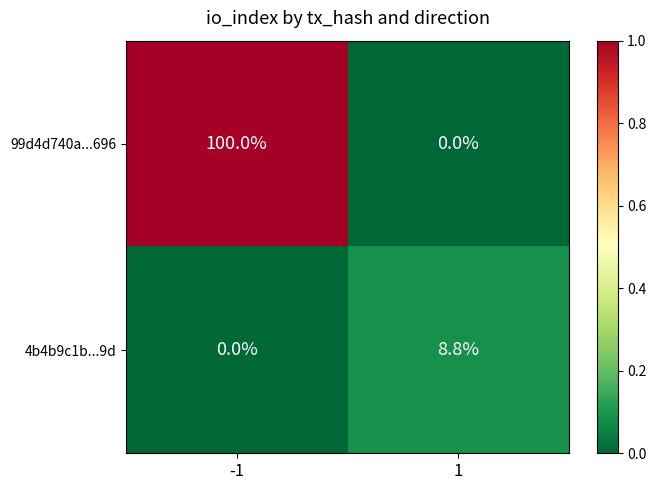

What is the approximate value of 4b4b9c1b...9d at 1?

8.8